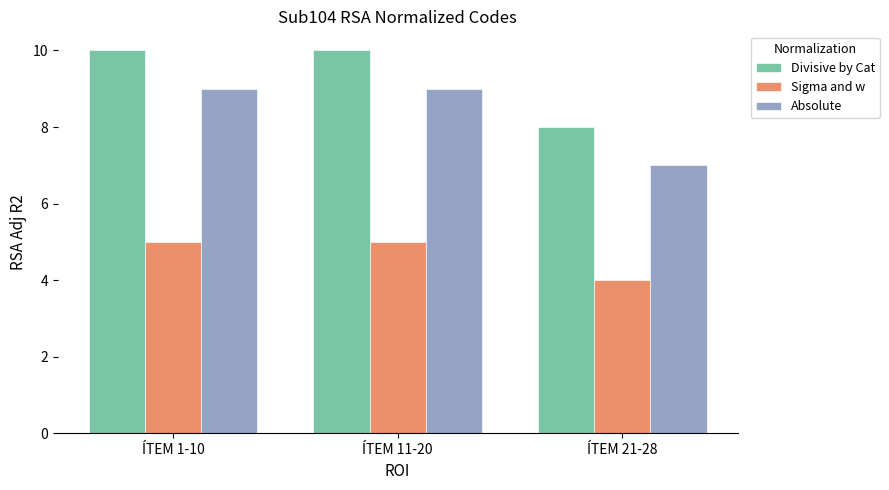

What is the maximum value shown in the chart?

10